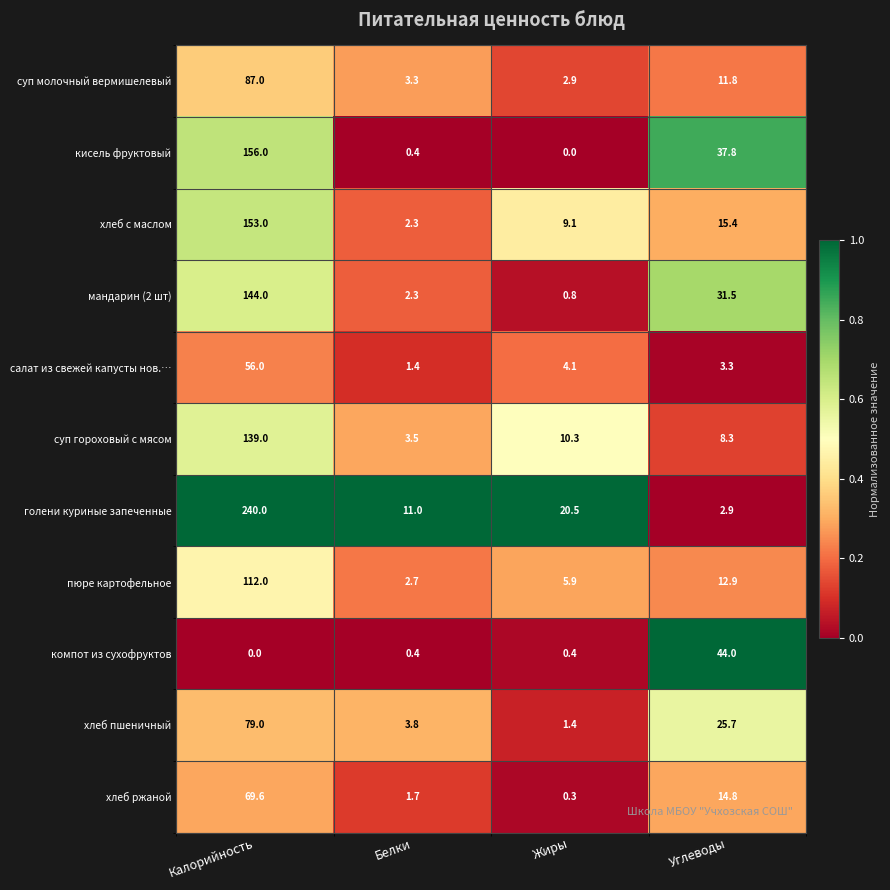

How many data points does each series have?

4